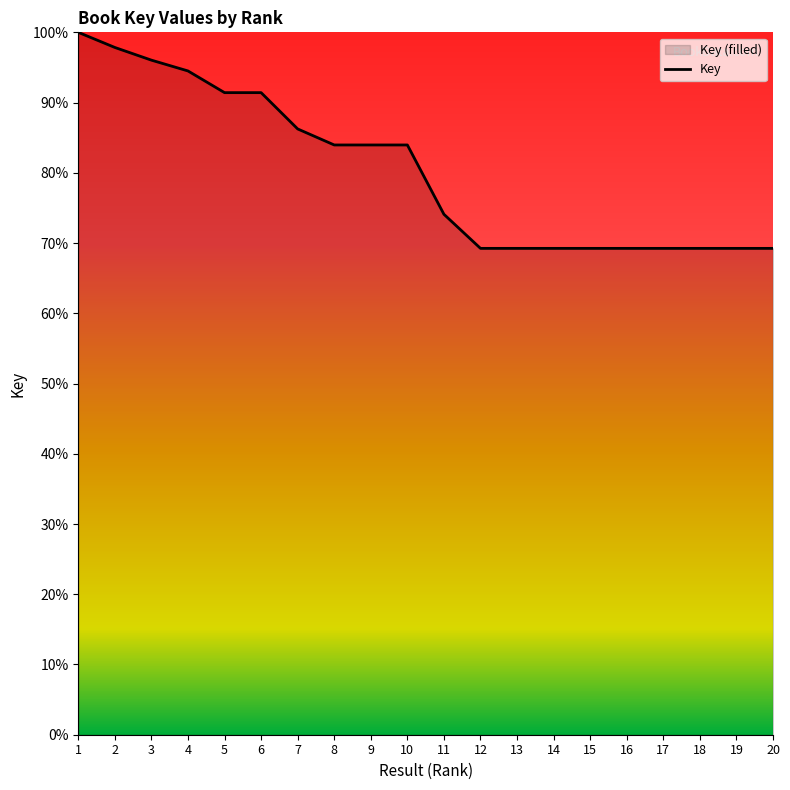

How many points are lower than both their immediate neighbors (excluding endpoints)?

1